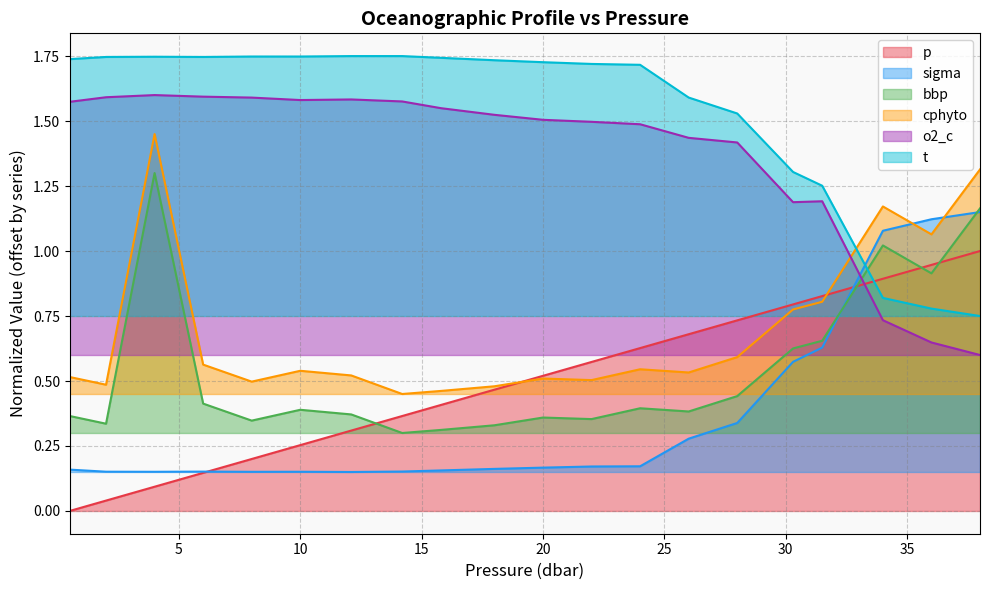

How many intersections are there between cphyto and o2_c?

1